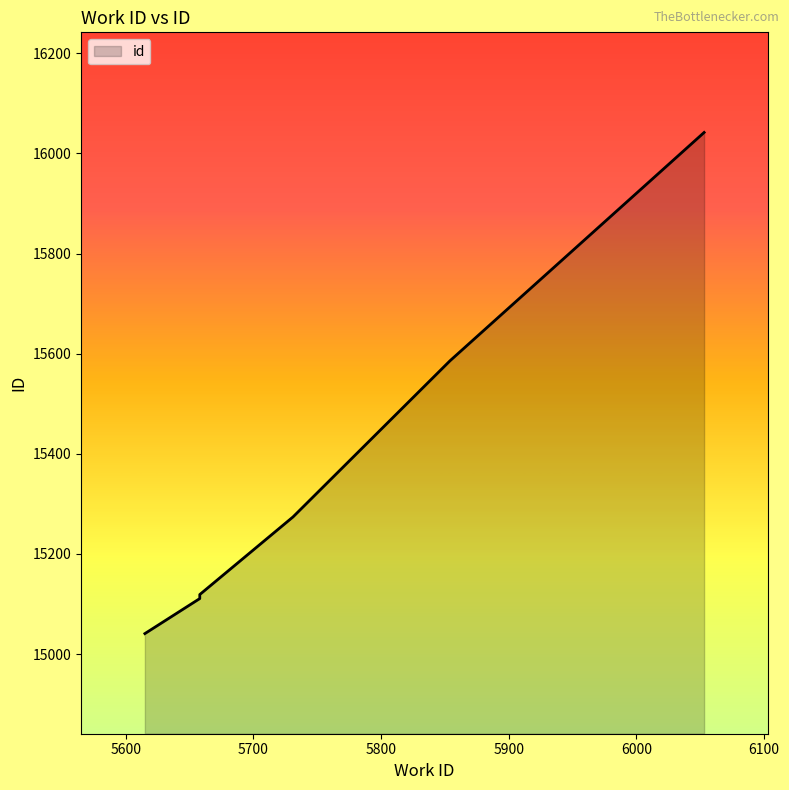

Reading left to right, extract all data points from this chart.

15041	15111	15119	15274	15586	16042